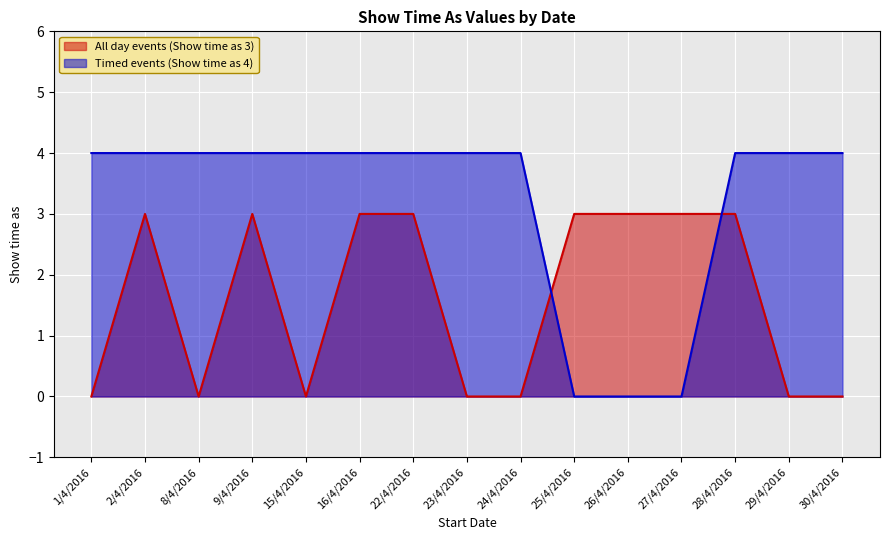

True or false: Timed events (Show time as 4) has a value of 2 at 25/4/2016.

False